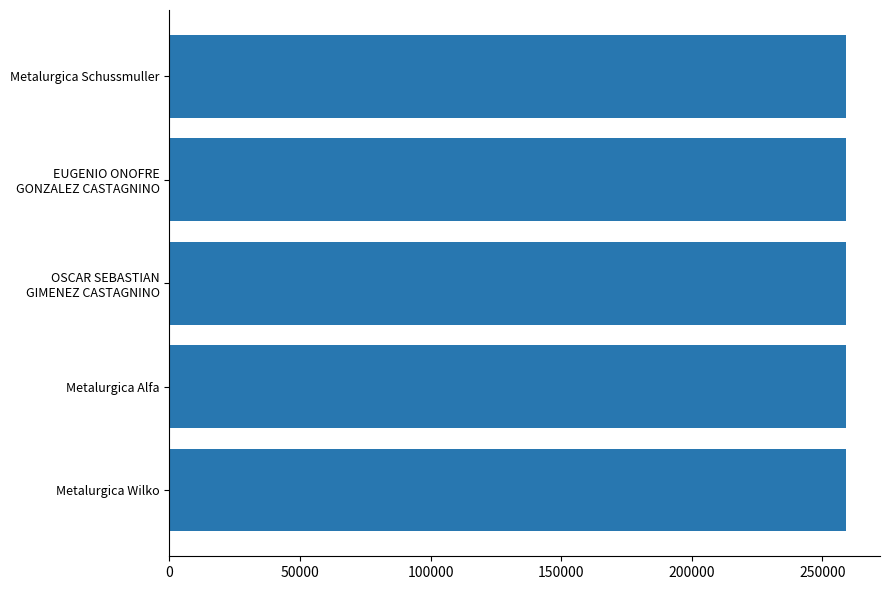

What is the sum of all values?

1295340